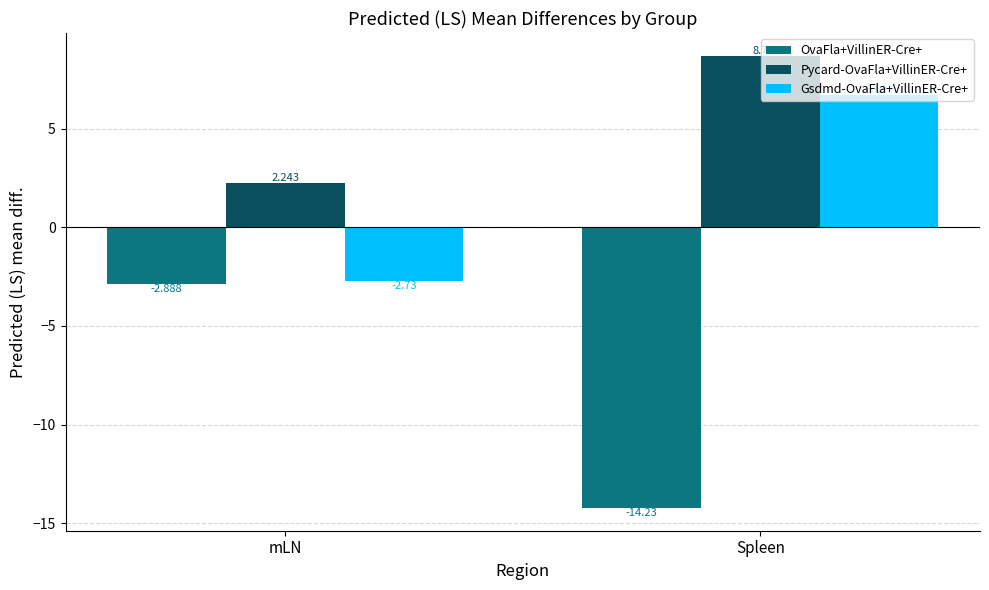

What is the label of the 2nd bar from the left?

Spleen